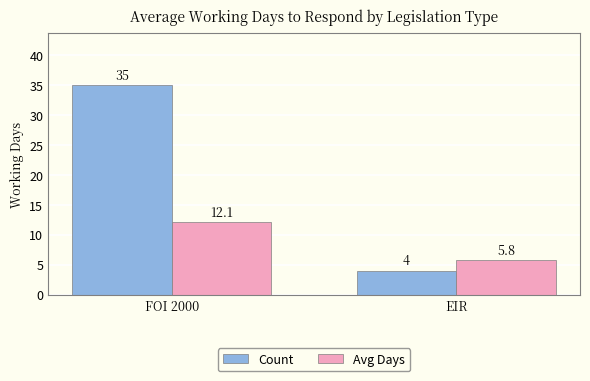

Does the chart contain any negative values?

No